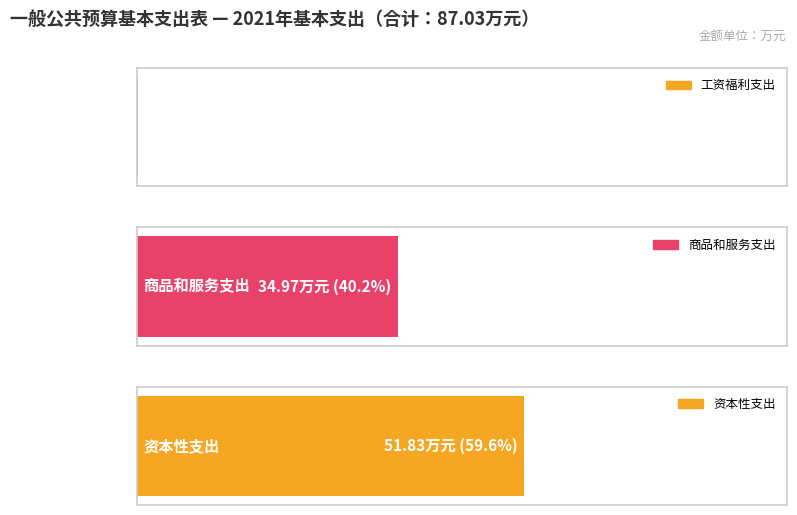

How many categories are shown in the chart?

3